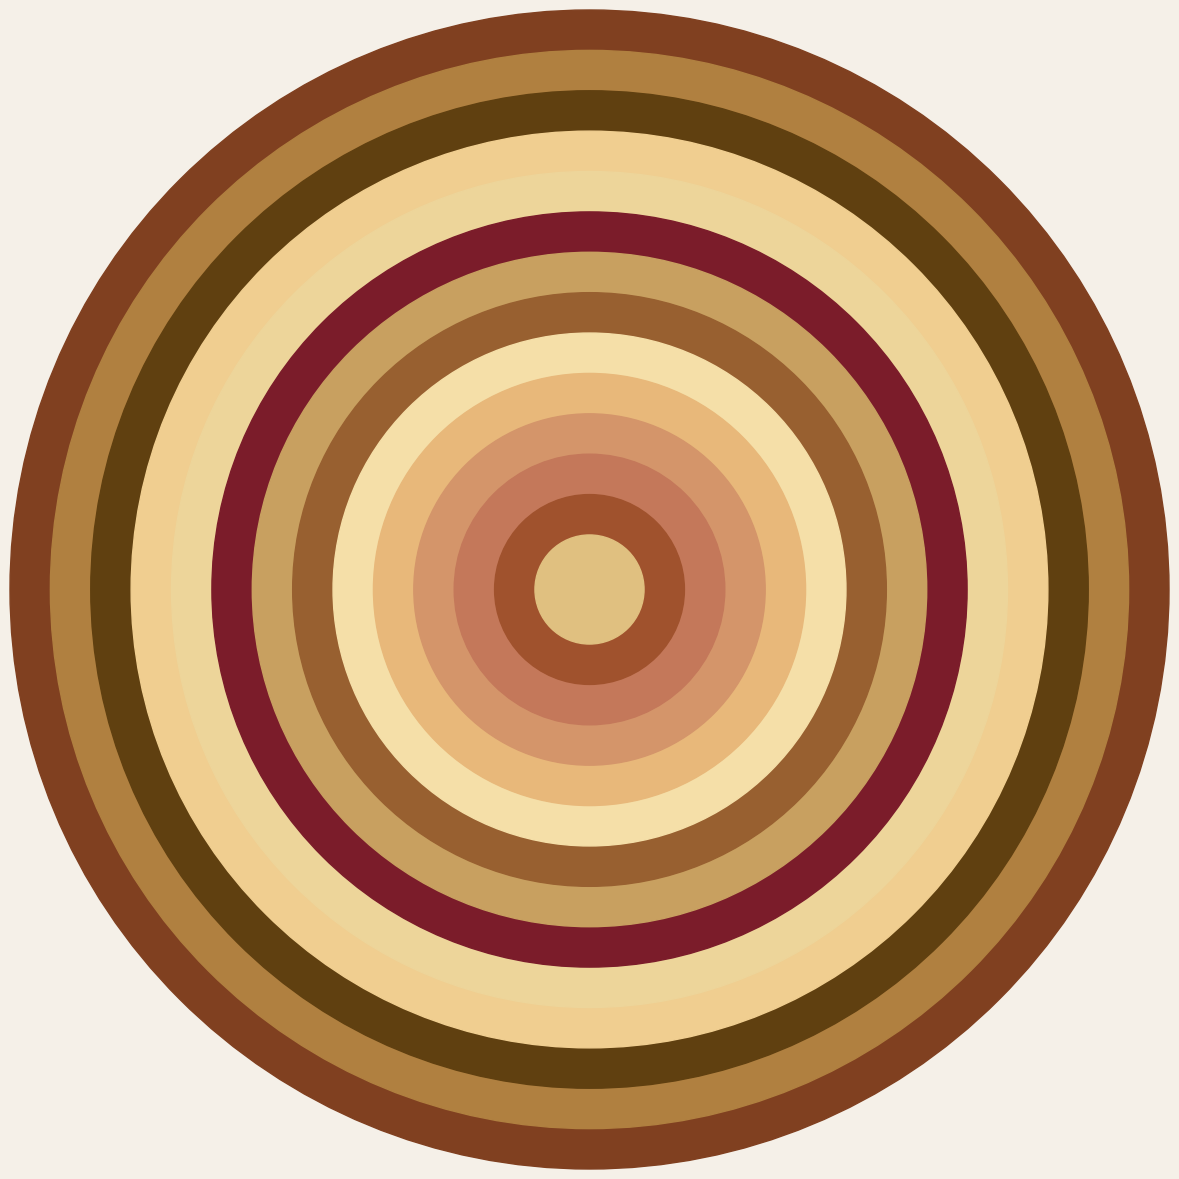

Which slice is the smallest?

龙港区人民政府